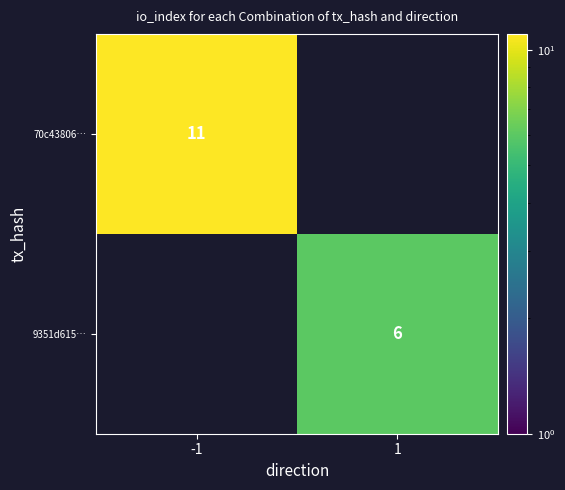

The value of 9351d615… at 1 is 8.5. True or false?

False